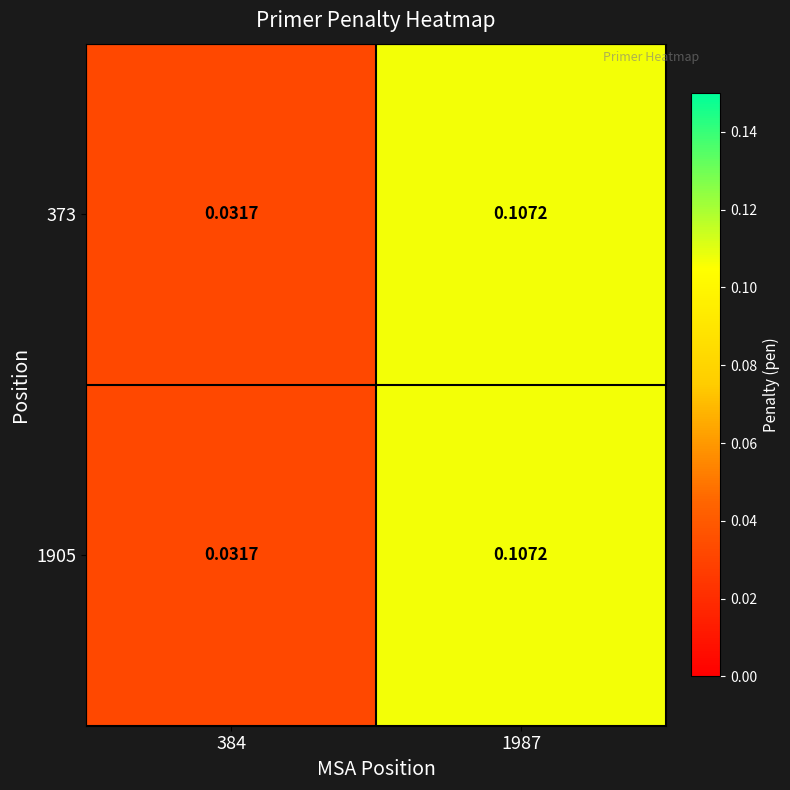

At how many categories does at least one series exceed 0?

2